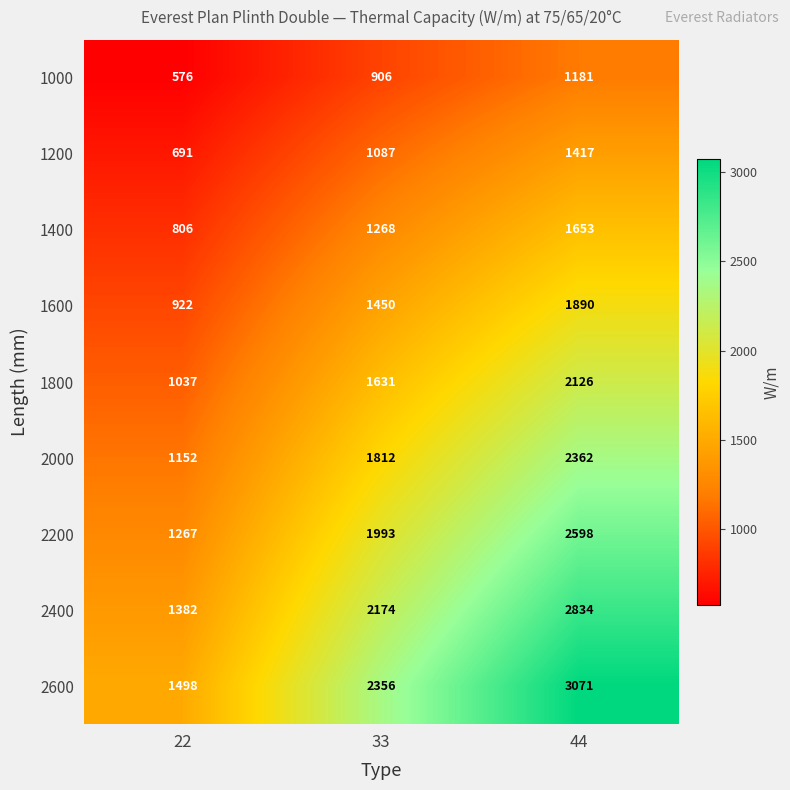

Reading left to right, transcribe all the data shown in this chart.

1000: 22=576	33=906	44=1181
1200: 22=691	33=1087	44=1417
1400: 22=806	33=1268	44=1653
1600: 22=922	33=1450	44=1890
1800: 22=1037	33=1631	44=2126
2000: 22=1152	33=1812	44=2362
2200: 22=1267	33=1993	44=2598
2400: 22=1382	33=2174	44=2834
2600: 22=1498	33=2356	44=3071